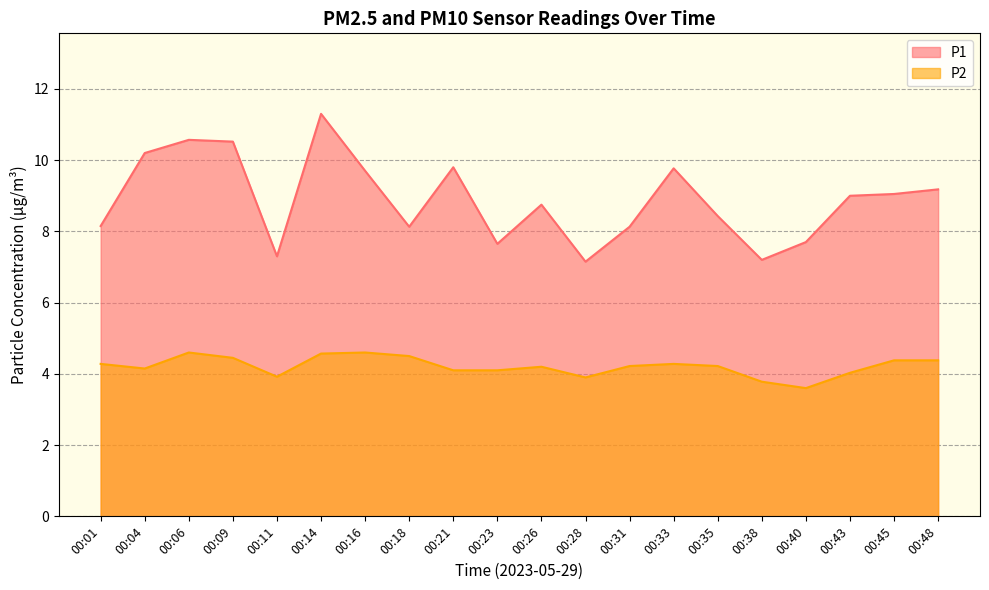

What is the spread (max minus min) of values at 00:43?

5.0